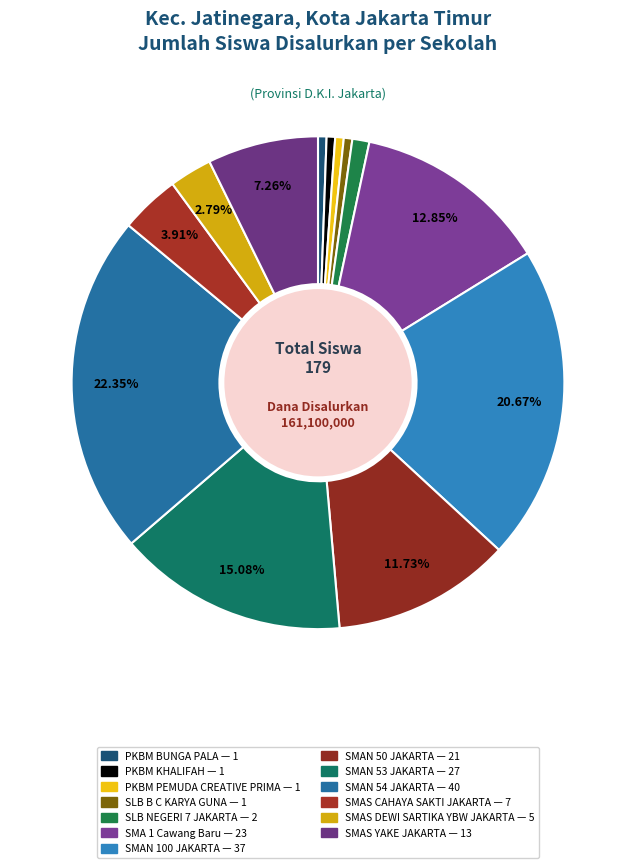

How many segments does this pie chart have?

13